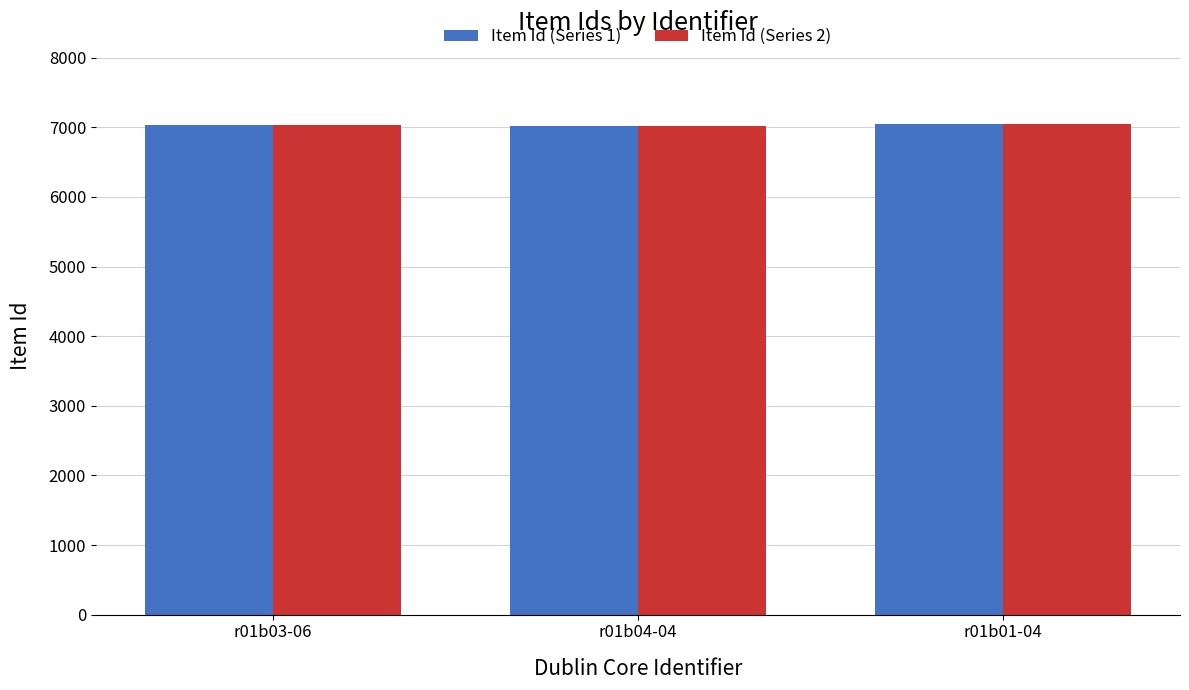

How many distinct data groups are displayed?

2